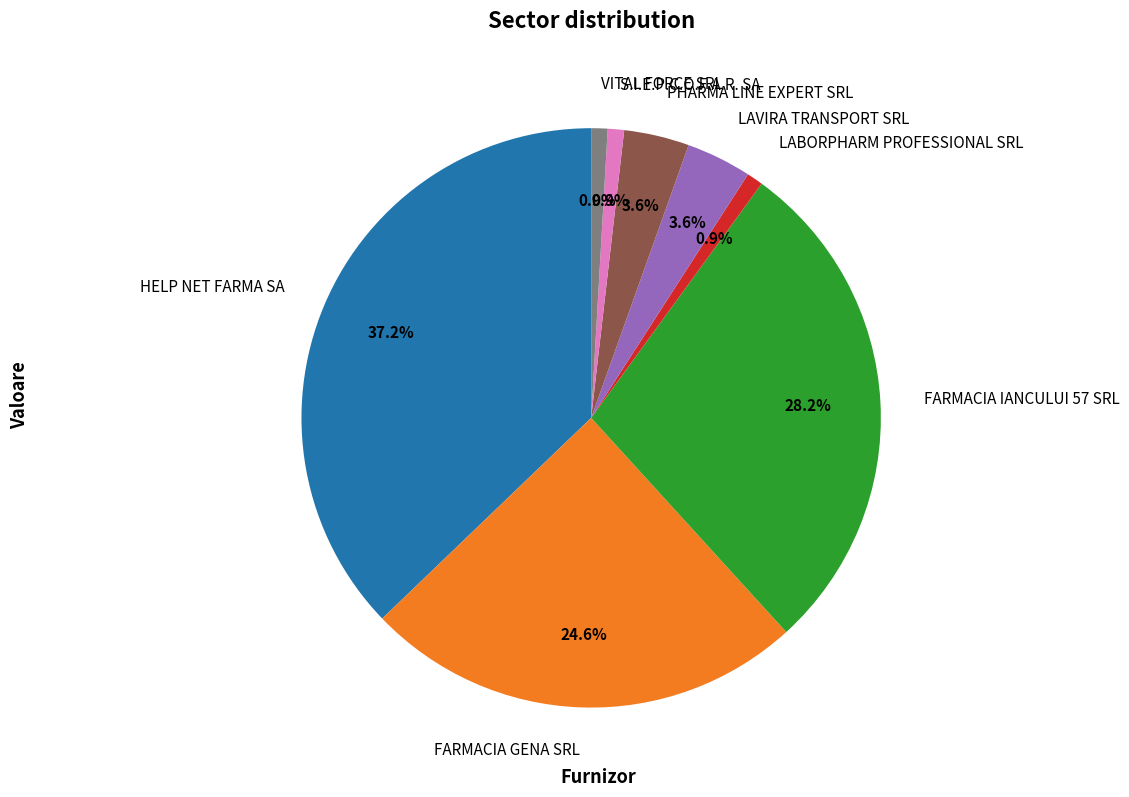

How much of the chart is everything except LAVIRA TRANSPORT SRL?

96.4%